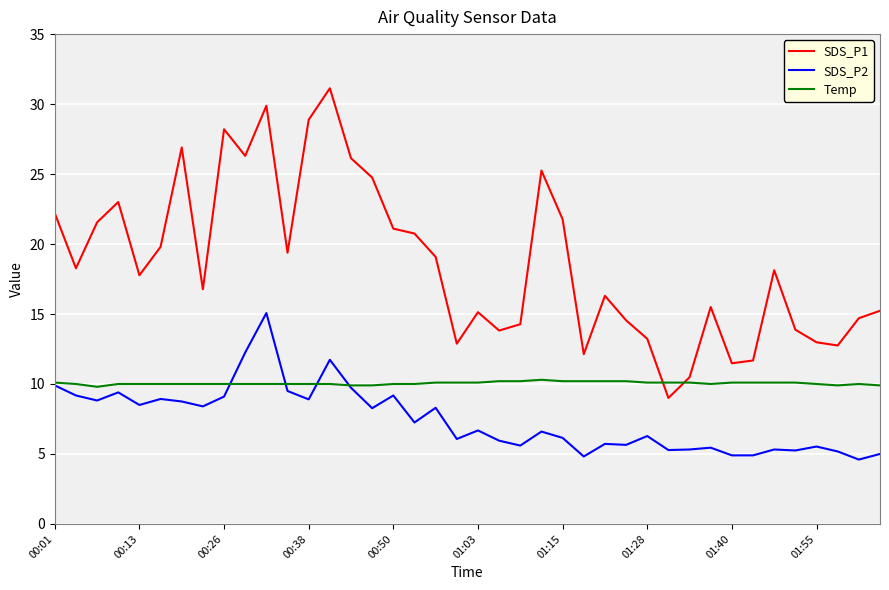

Which series has the largest range (max minus min)?

SDS_P1